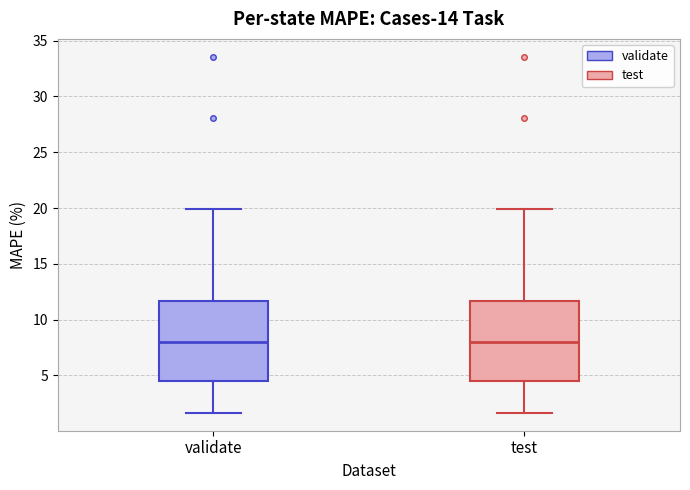

Reading left to right, transcribe this box plot: for each box, give where its median line is, the range the box spans, and where its two whiskers end, as read against the y-axis. The values are not printed on the chart, so give them approximately, as read against the axis.

validate: median 8.0, box 4.5 to 11.5, whiskers 1.5 to 20.0
test: median 8.0, box 4.5 to 11.5, whiskers 1.5 to 20.0